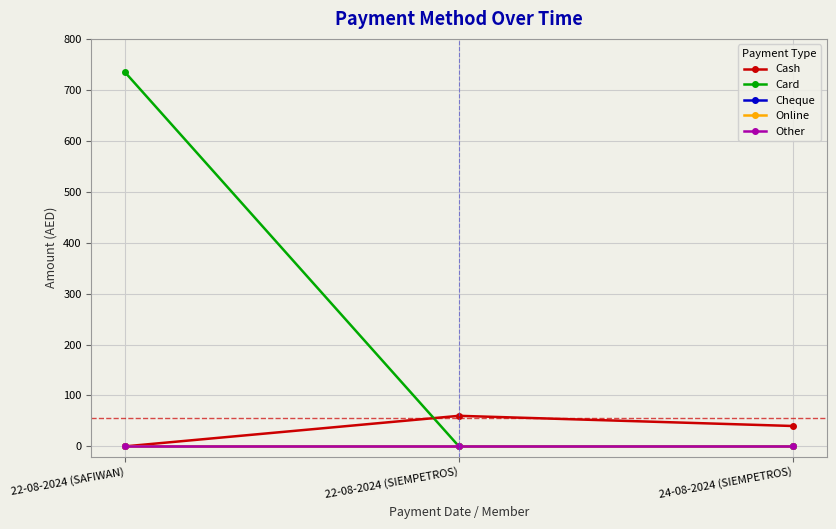

Reading right to left, what are all the values shown in this chart?

Cash: 24-08-2024 (SIEMPETROS)=40	22-08-2024 (SIEMPETROS)=60	22-08-2024 (SAFIWAN)=0
Card: 24-08-2024 (SIEMPETROS)=0	22-08-2024 (SIEMPETROS)=0	22-08-2024 (SAFIWAN)=735
Cheque: 24-08-2024 (SIEMPETROS)=0	22-08-2024 (SIEMPETROS)=0	22-08-2024 (SAFIWAN)=0
Online: 24-08-2024 (SIEMPETROS)=0	22-08-2024 (SIEMPETROS)=0	22-08-2024 (SAFIWAN)=0
Other: 24-08-2024 (SIEMPETROS)=0	22-08-2024 (SIEMPETROS)=0	22-08-2024 (SAFIWAN)=0